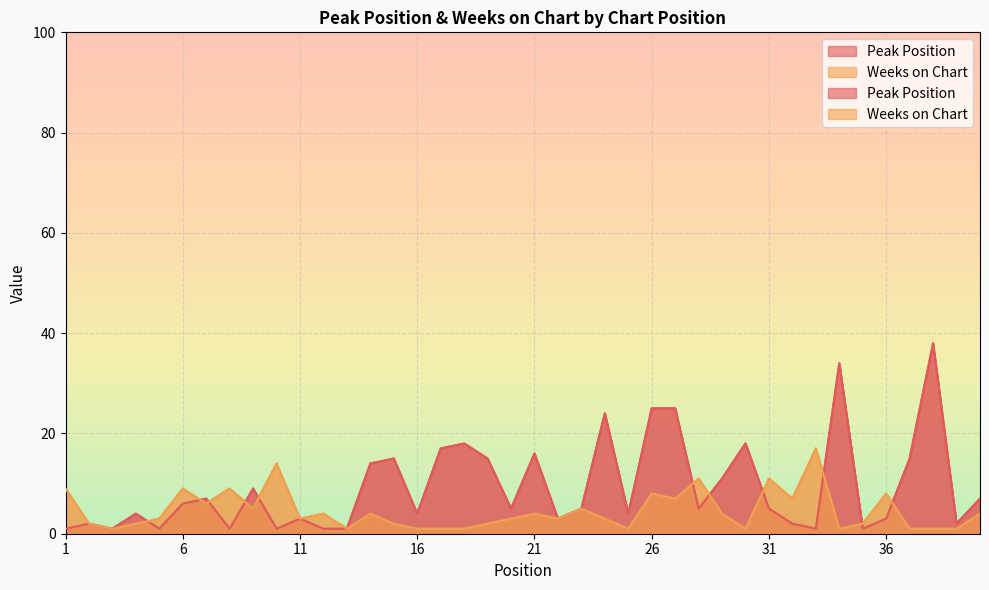

Does the chart display data point markers on the line(s)?

No